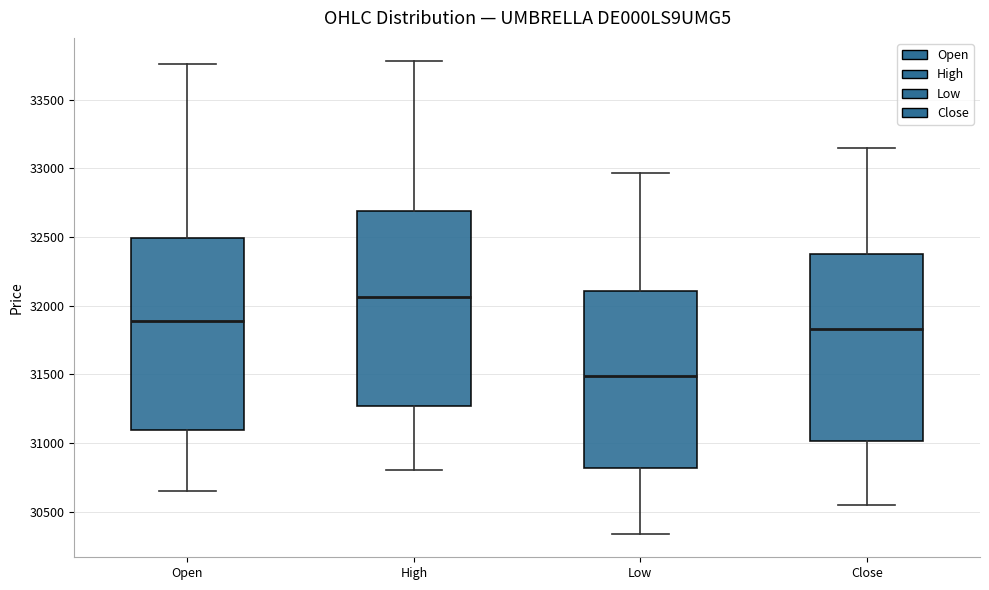

Reading left to right, read every box against the y-axis: the position of its median line, the range the box covers, and the ends of its whiskers. The values are not printed on the chart, so give them approximately, as read against the axis.

Open: median 31900, box 31100 to 32500, whiskers 30650 to 33750
High: median 32050, box 31250 to 32700, whiskers 30800 to 33800
Low: median 31500, box 30800 to 32100, whiskers 30350 to 32950
Close: median 31850, box 31000 to 32400, whiskers 30550 to 33150